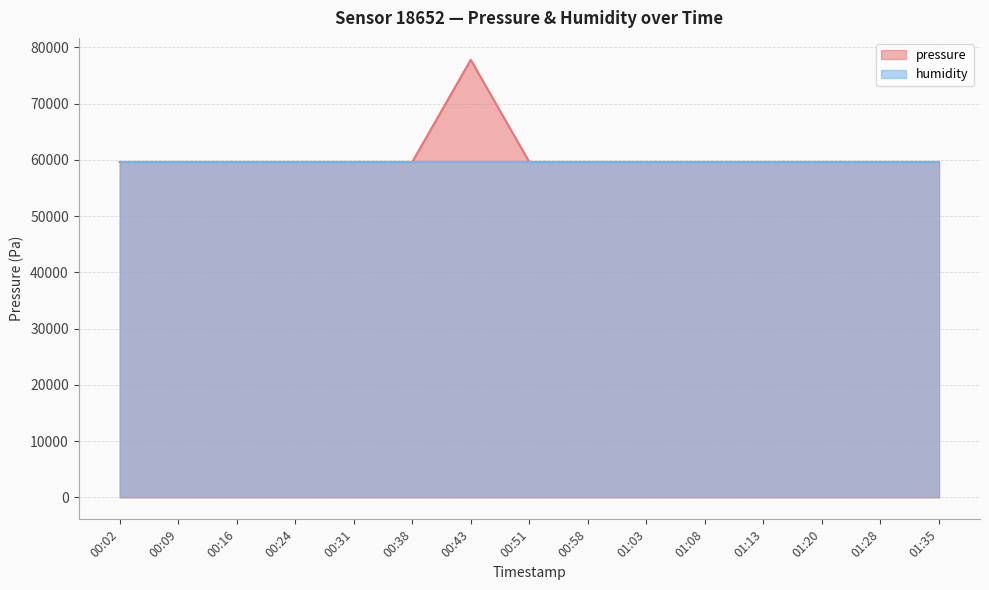

Rank the categories by value from highest to lowest.

00:43, 00:02, 00:09, 00:16, 00:24, 00:31, 00:38, 00:51, 00:58, 01:03, 01:08, 01:13, 01:20, 01:28, 01:35